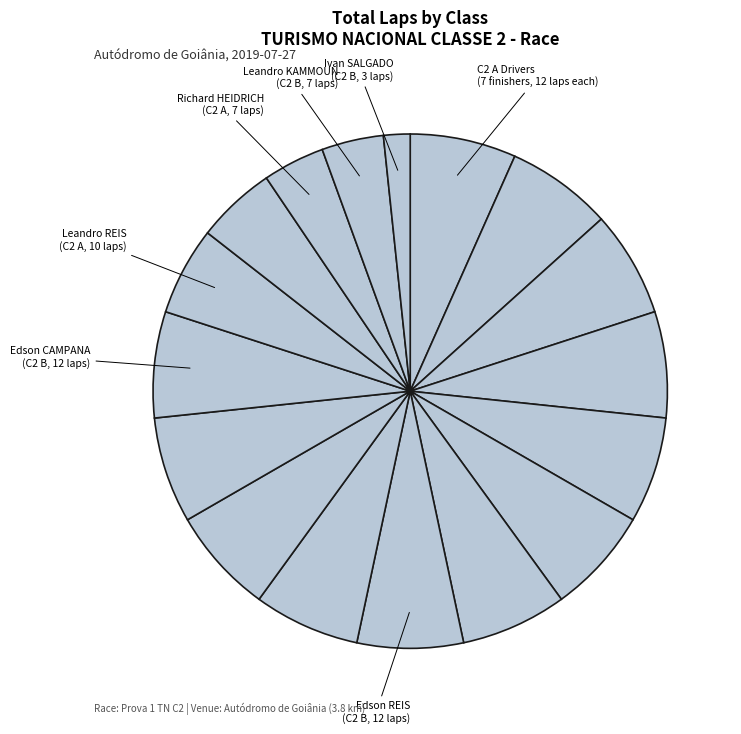

Which slice is the largest?

C2 A